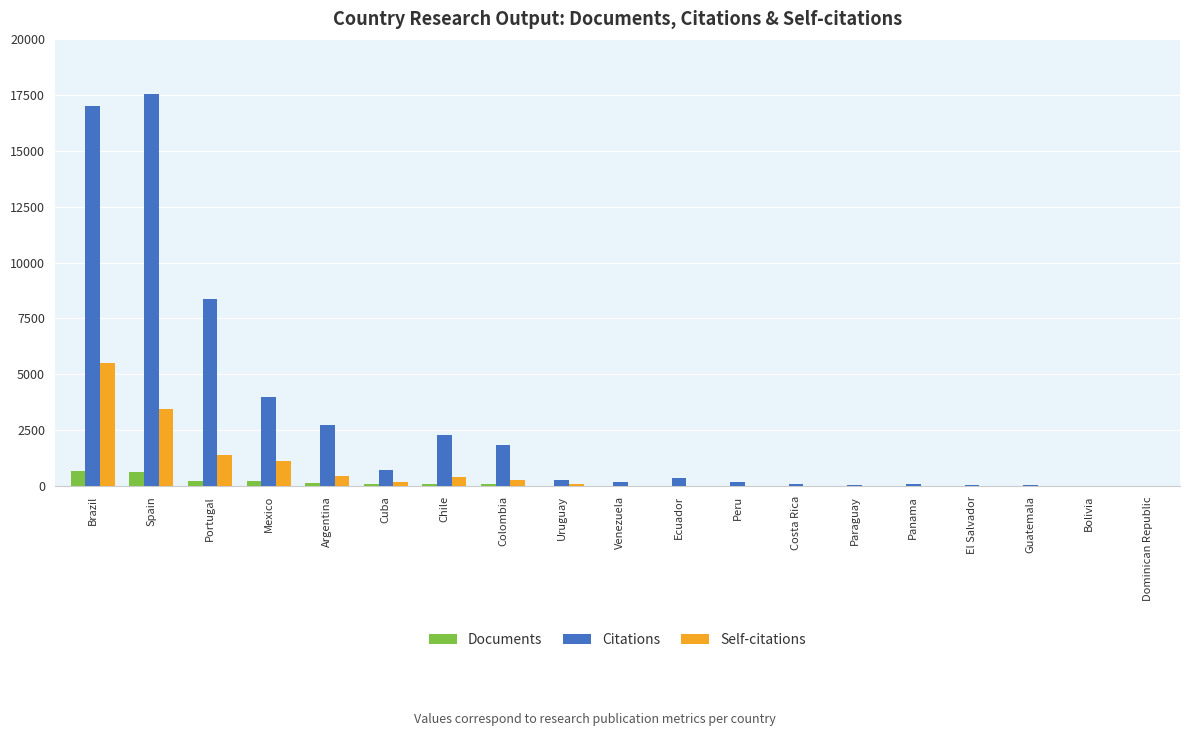

What is the highest value of the Self-citations series?

5508